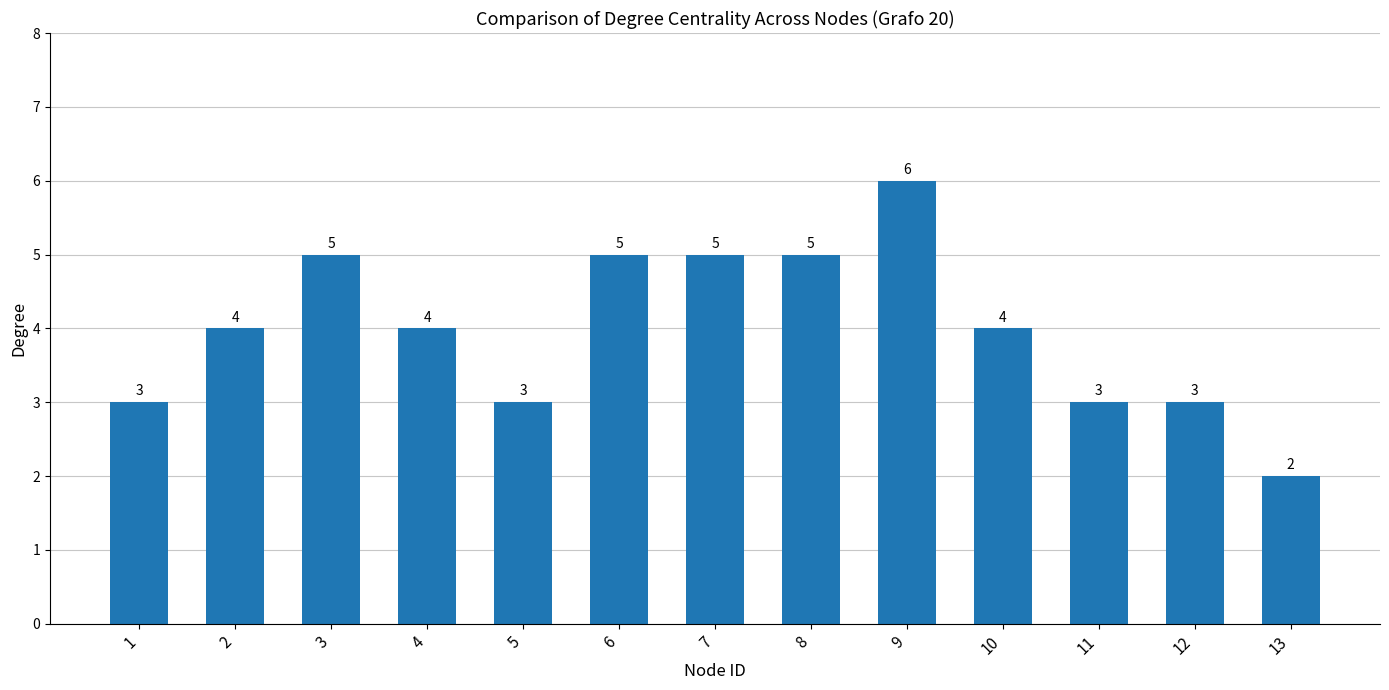

What is the ratio of the value at 9 to the value at 4?

1.5